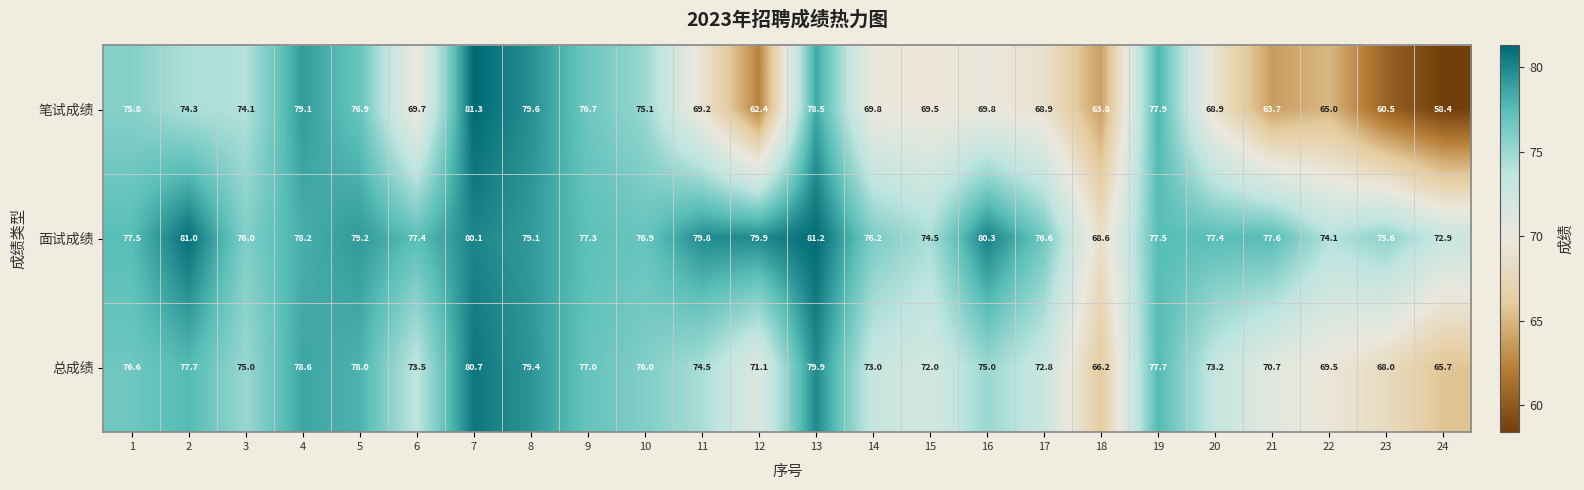

What is the maximum value for 总成绩?

80.7